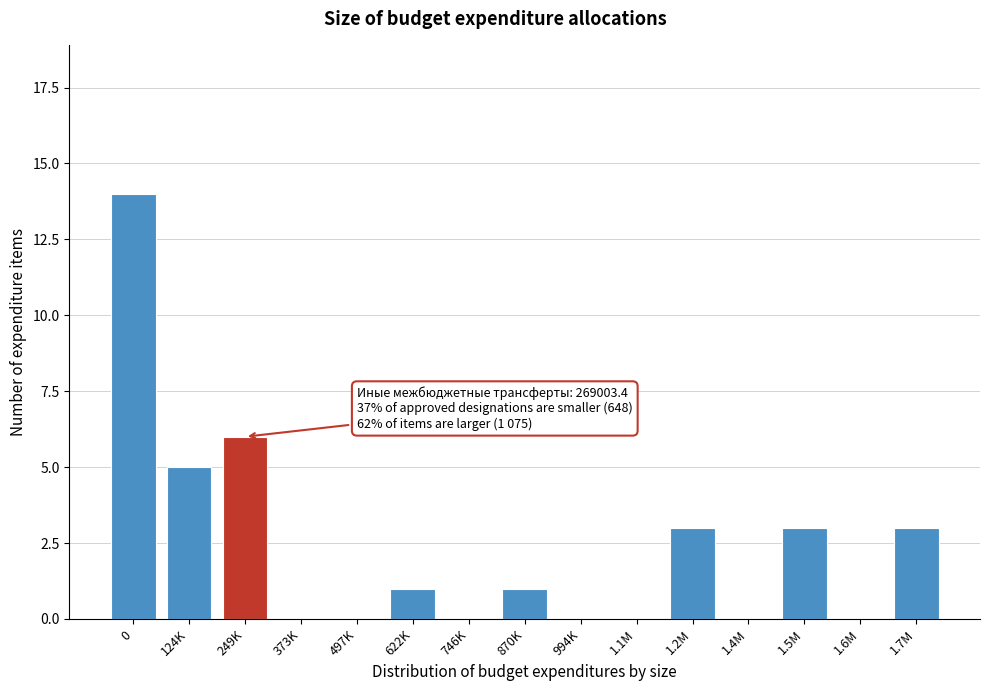

Reading left to right, transcribe all the data shown in this chart.

0=14	124K=5	249K=6	373K=0	497K=0	622K=1	746K=0	870K=1	994K=0	1.1M=0	1.2M=3	1.4M=0	1.5M=3	1.6M=0	1.7M=3